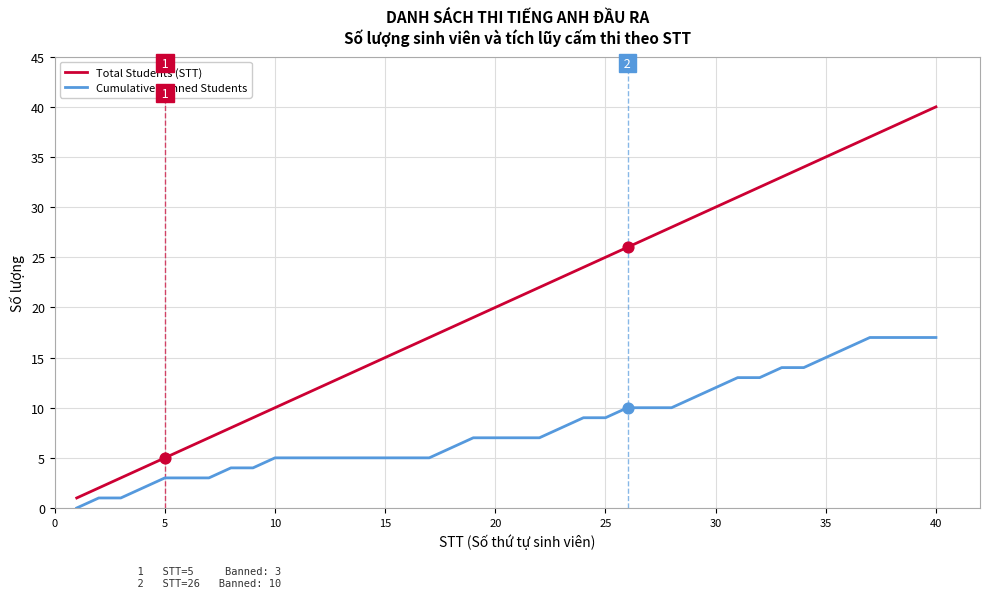

Which series has the largest total across all categories?

Total Students (STT)